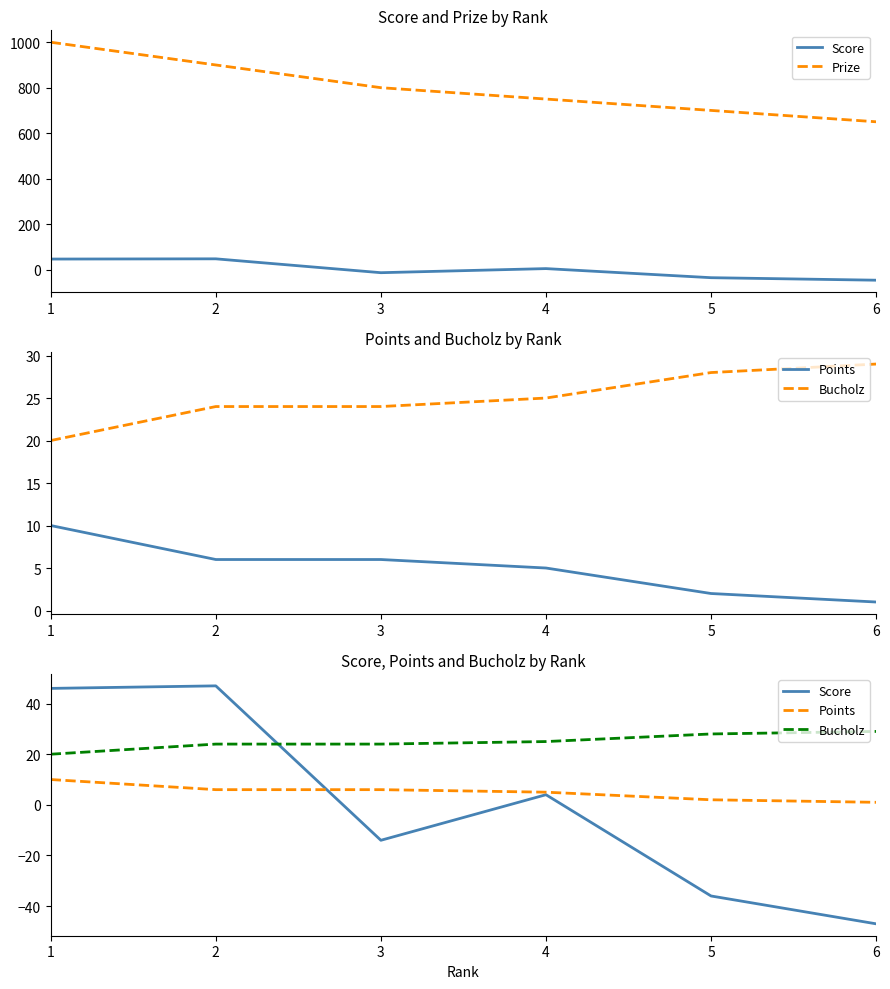

Is it true that Points equals 2 at 3?

False